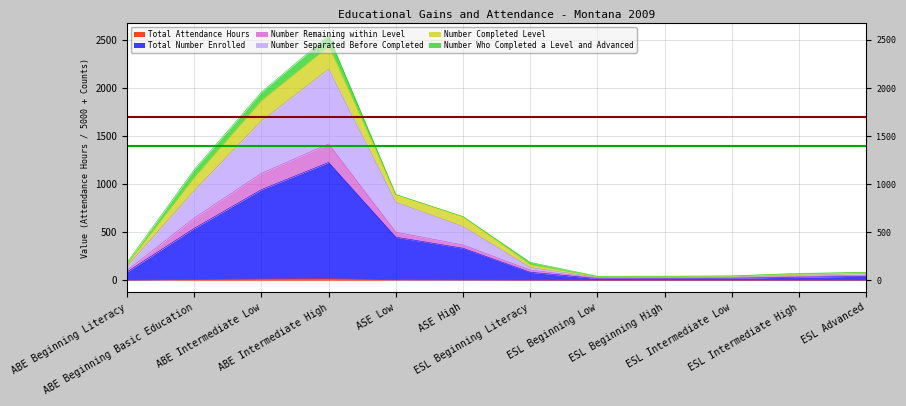

At which label does Total Attendance Hours reach its peak?

ABE Intermediate High